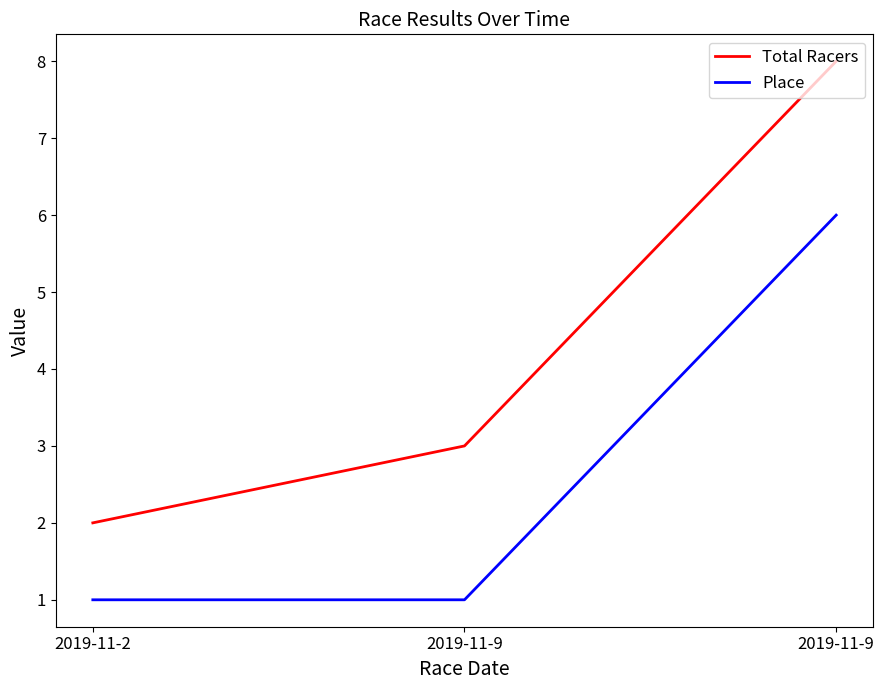

At how many categories does at least one series exceed 6?

1